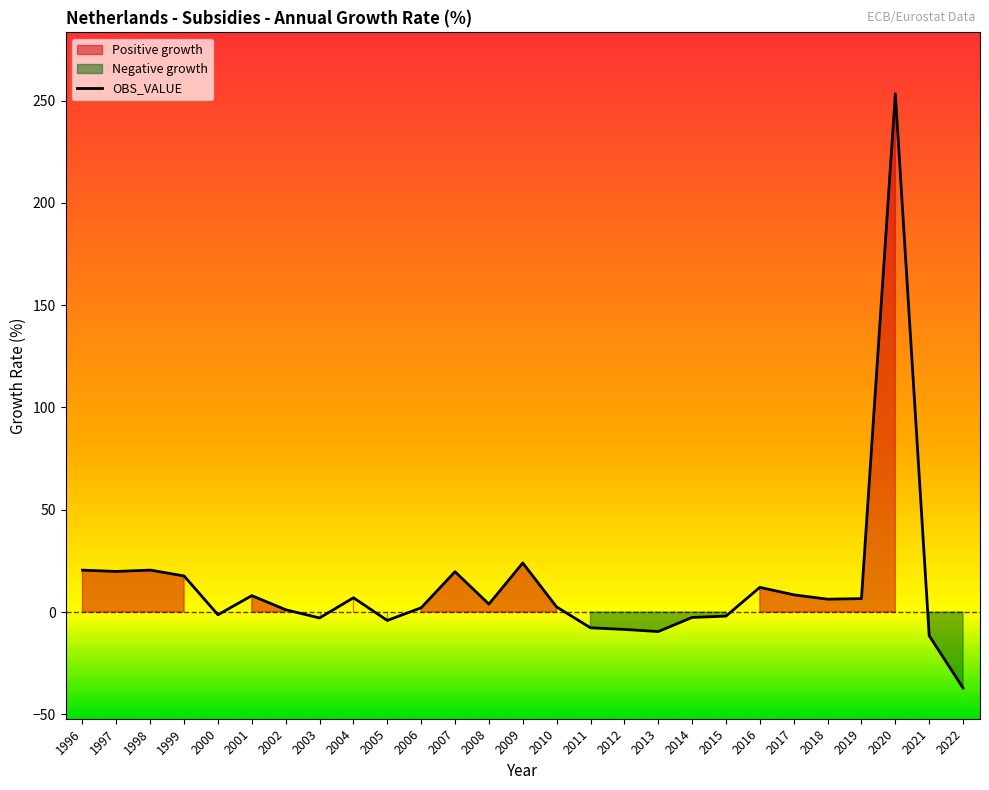

What is the difference between the second highest and minimum values?

61.1